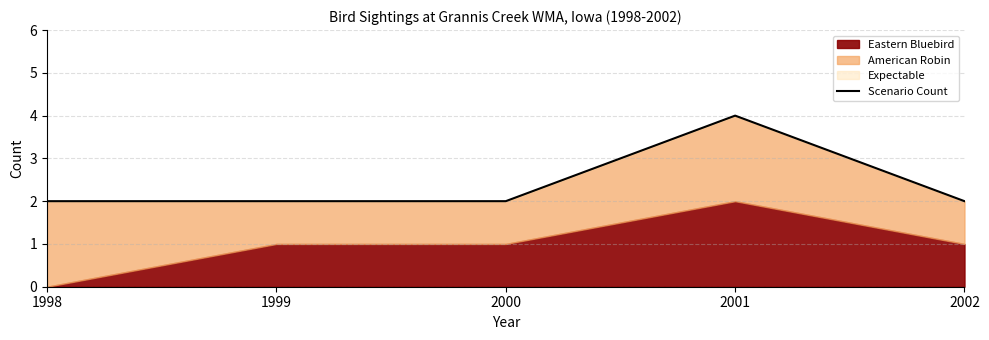

Which label corresponds to the largest value in the chart?

2001